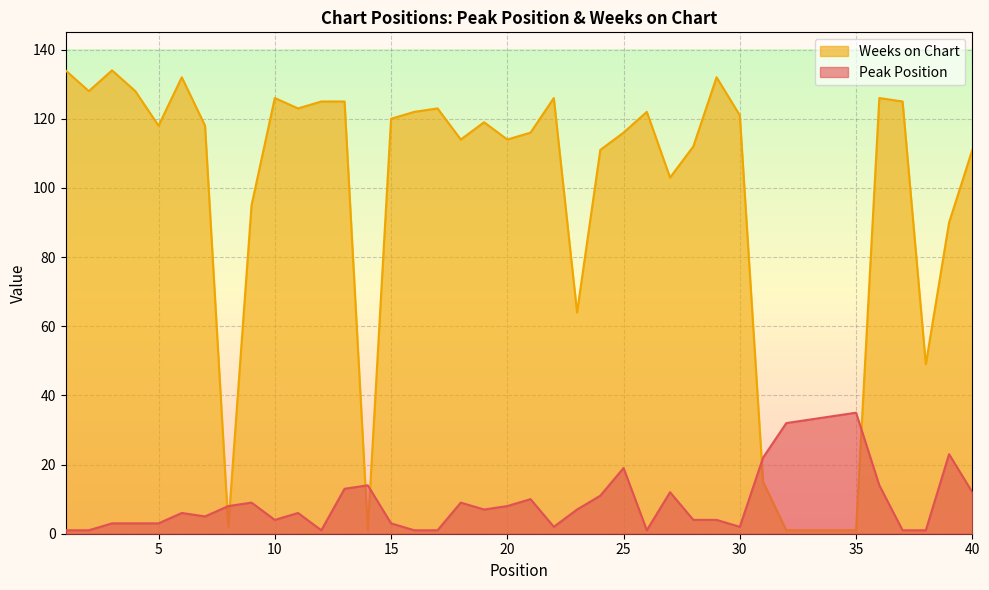

What is the maximum value shown in the chart?

134